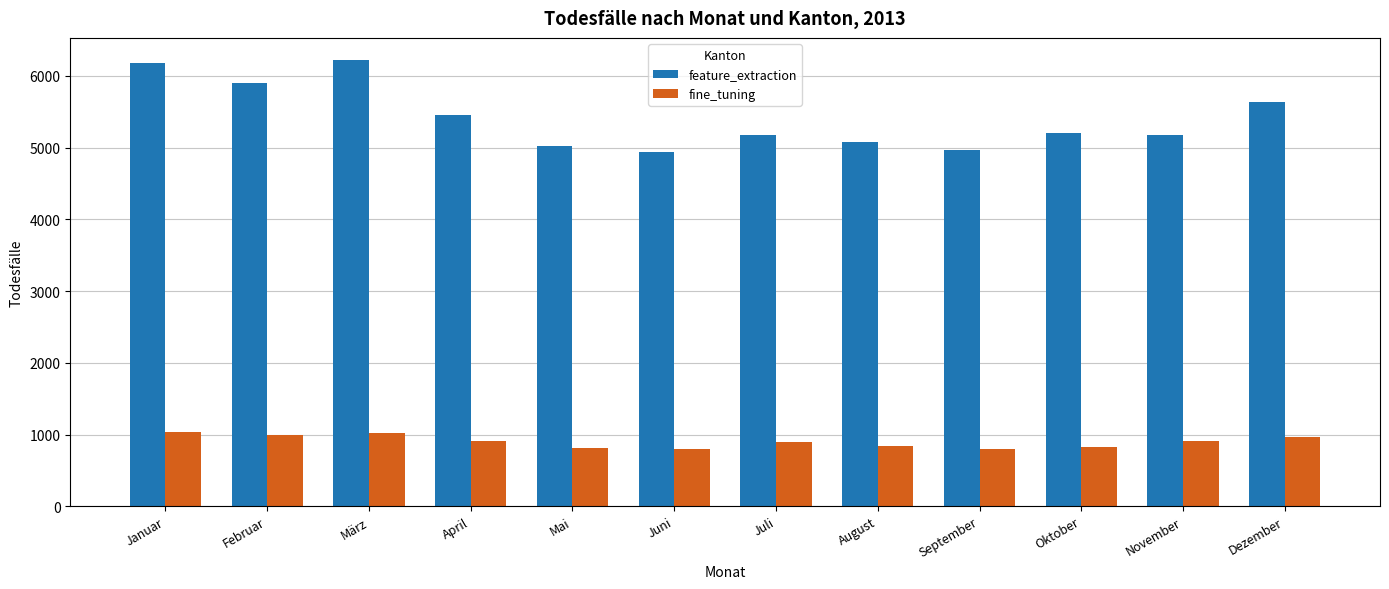

What is the maximum value for feature_extraction?

6220